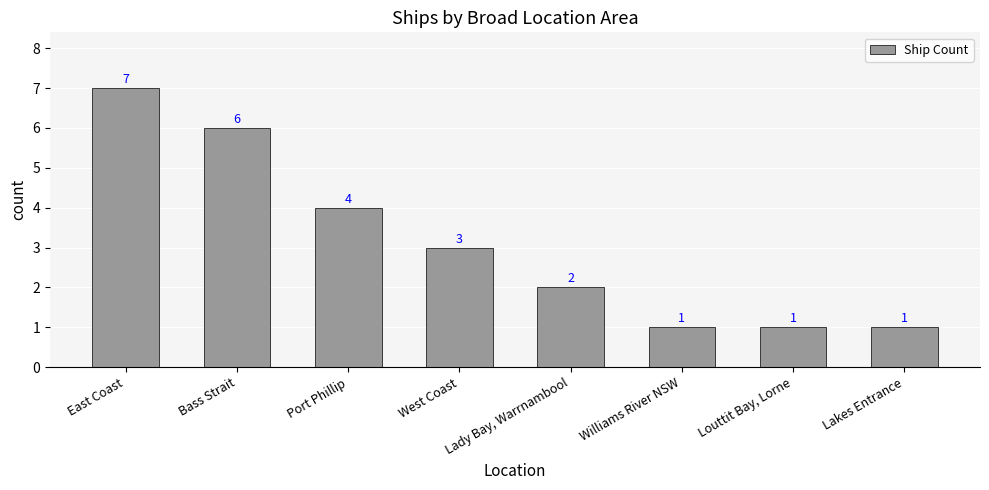

Which category has the highest value across all series?

East Coast